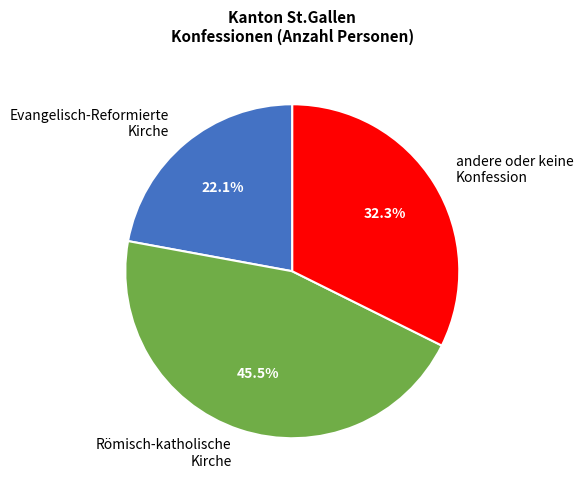

What is the total percentage of Römisch-katholische Kirche and andere oder keine Konfession?

77.9%